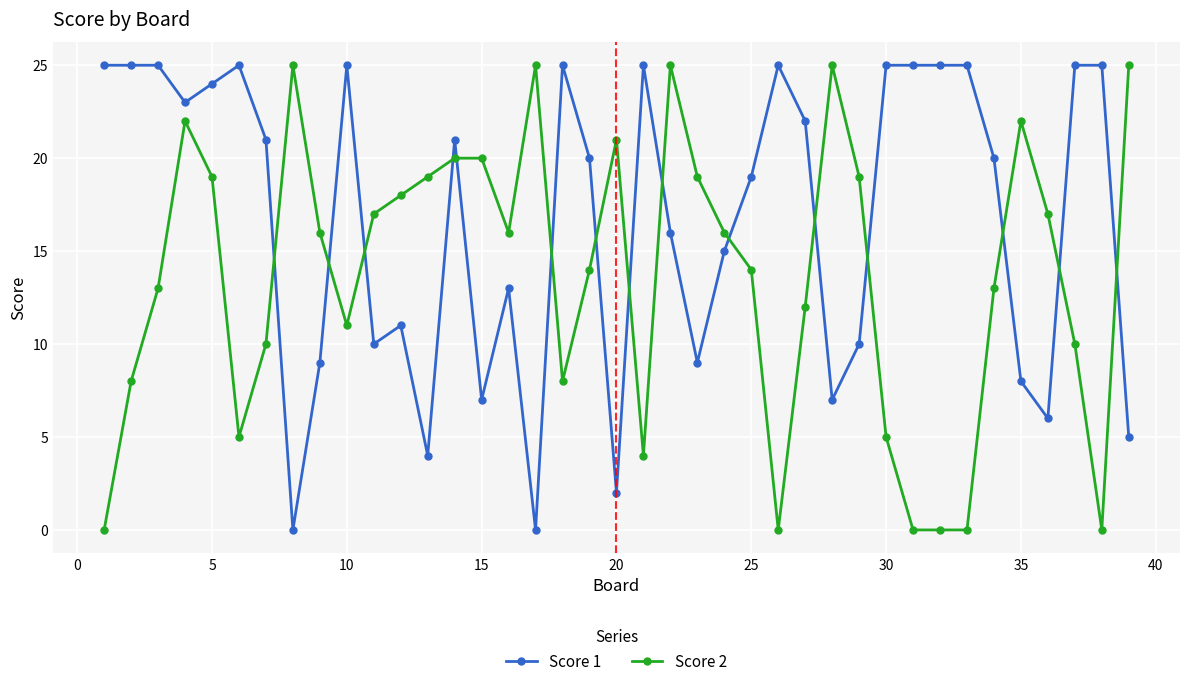

List the series in order of their overall mean, lowest first.

Score 2, Score 1